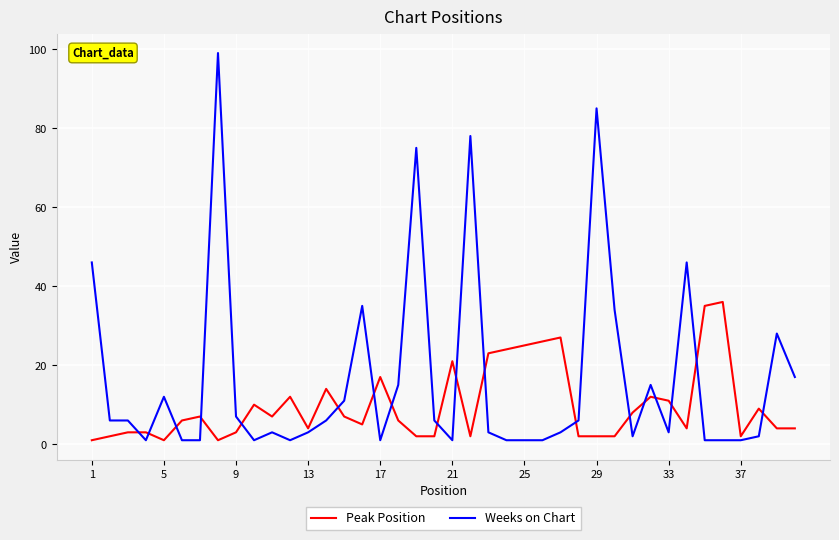

Which series has the largest total across all categories?

Weeks on Chart